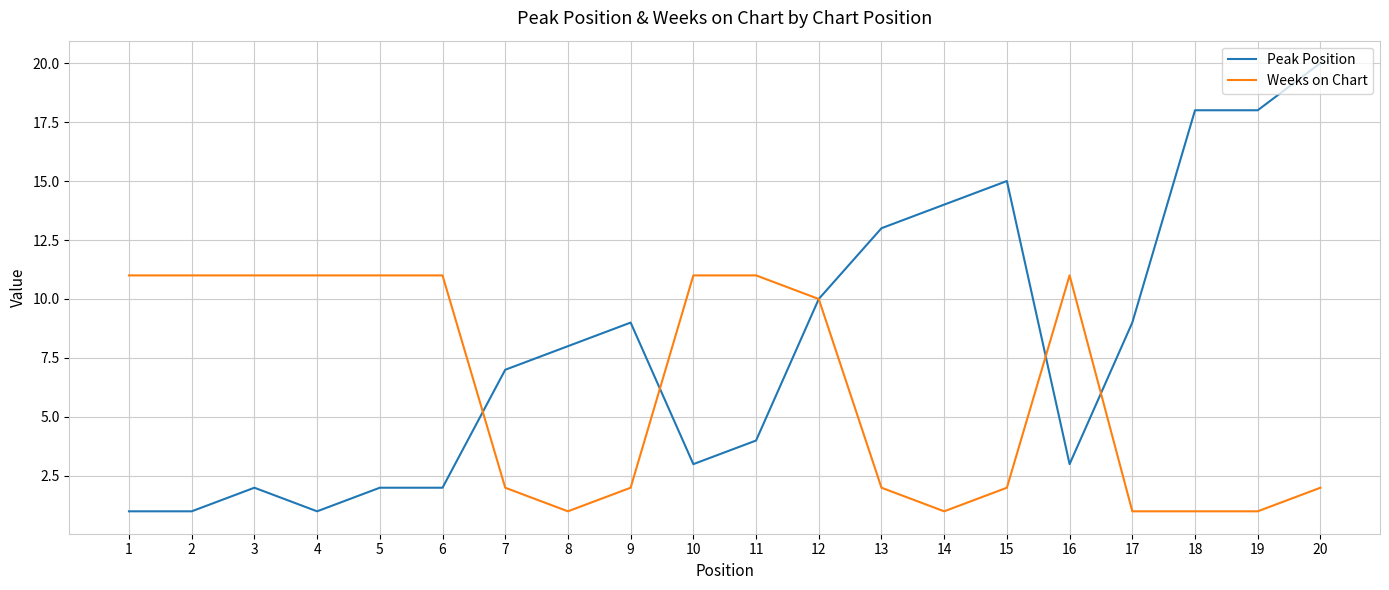

Which series has the widest spread of values?

Peak Position